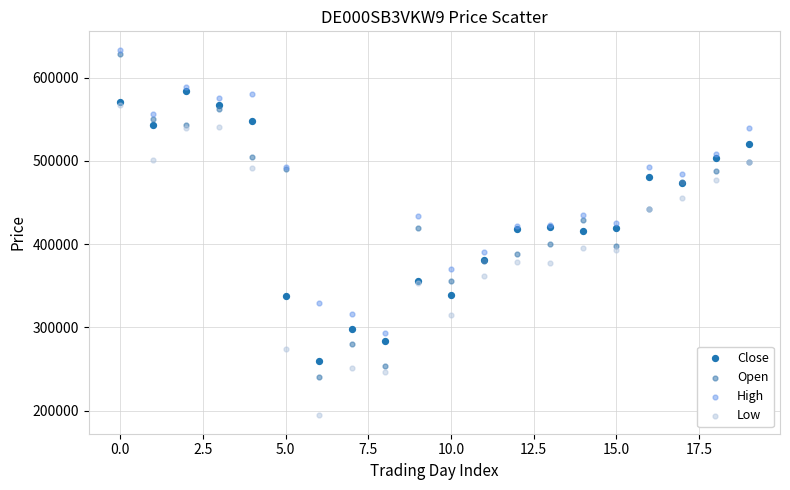

Which series reaches the maximum Y coordinate?

High